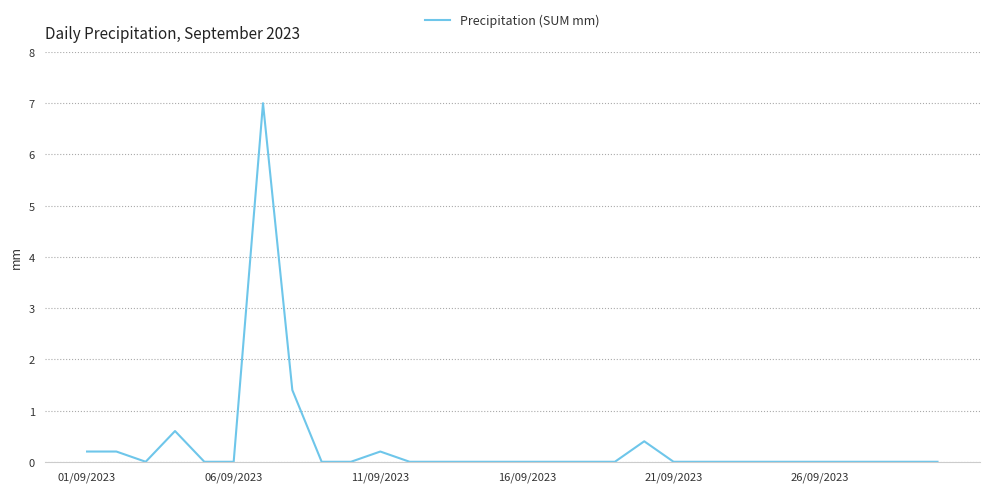

What is the difference between the maximum and minimum values?

7.0